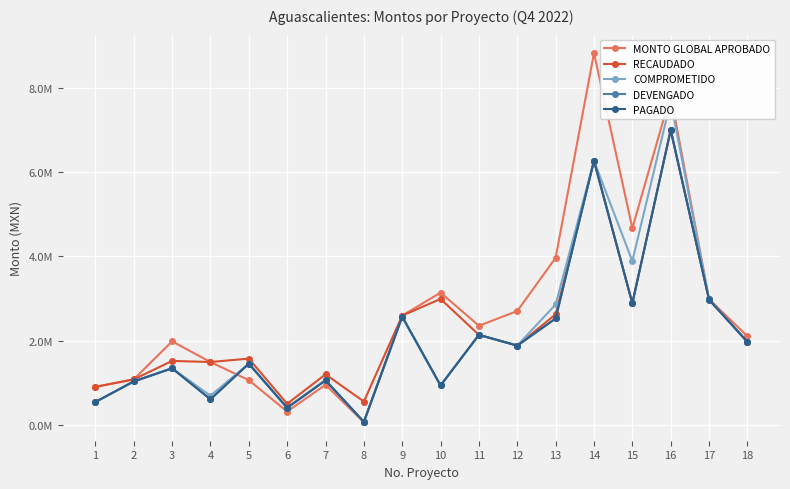

What is the spread (max minus min) of values at 12?

820865.0